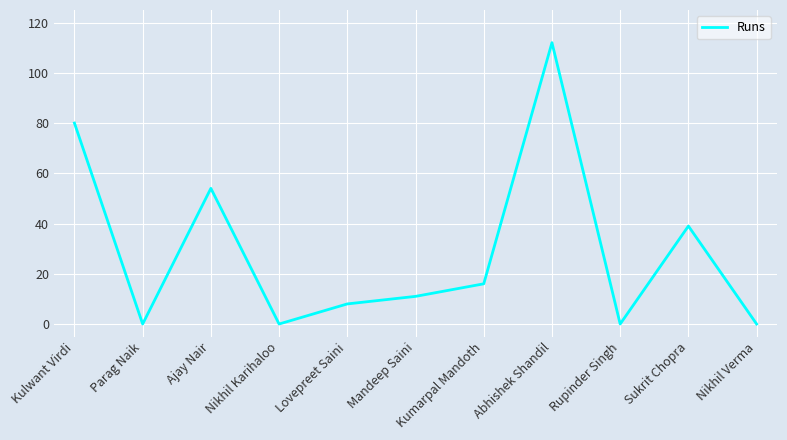

What is the maximum value shown in the chart?

112